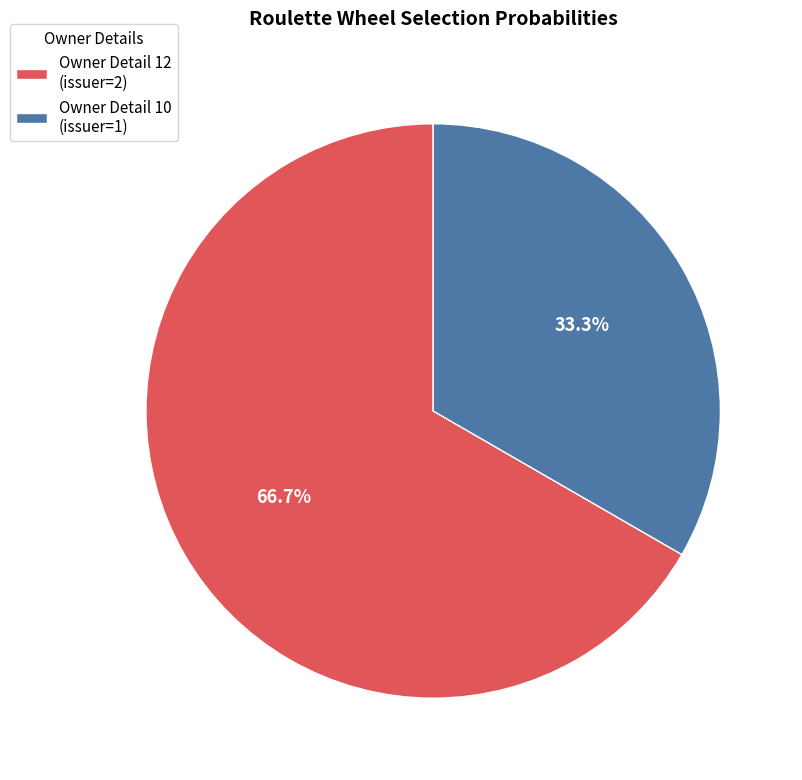

Approximately how many times larger is the value at Owner Detail 10 (issuer=1) compared to Owner Detail 12 (issuer=2)?

0.5